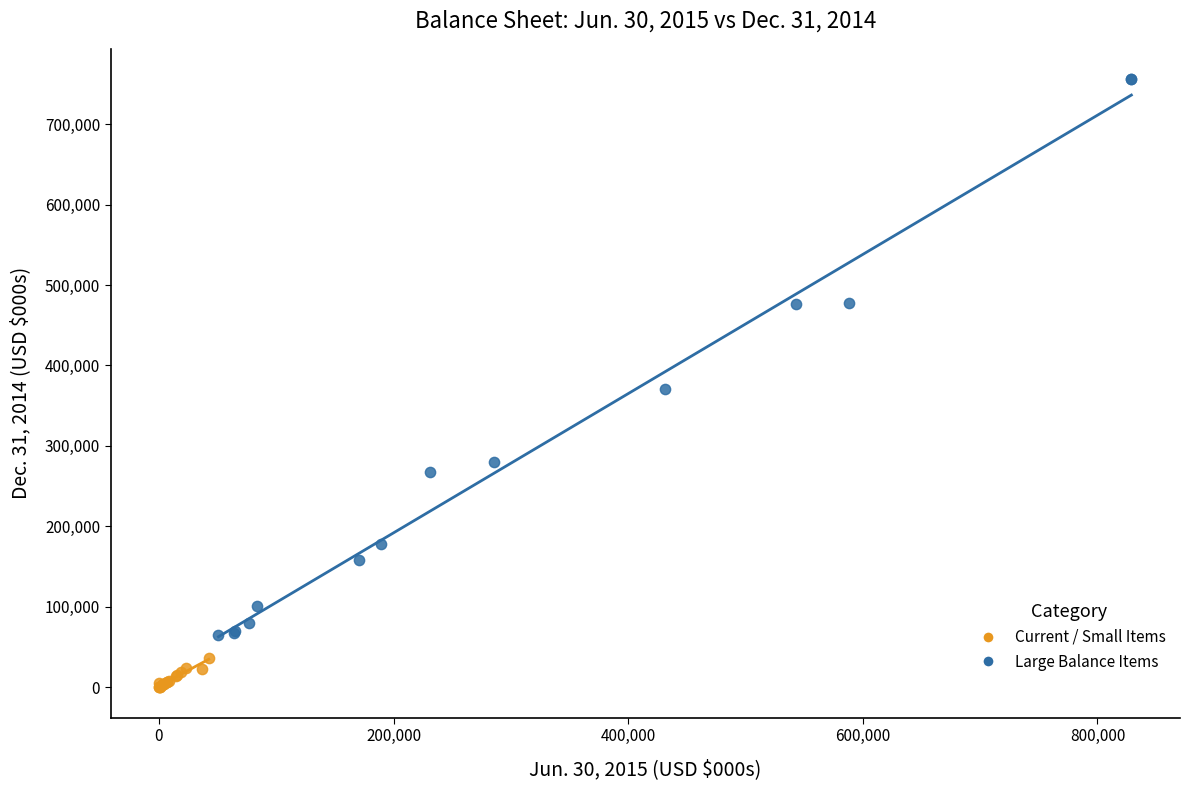

Which series has the largest Y range (max minus min)?

Large Balance Items